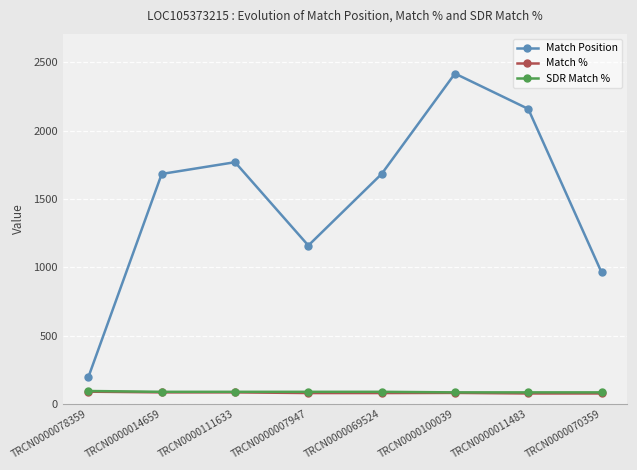

How many distinct data groups are displayed?

3